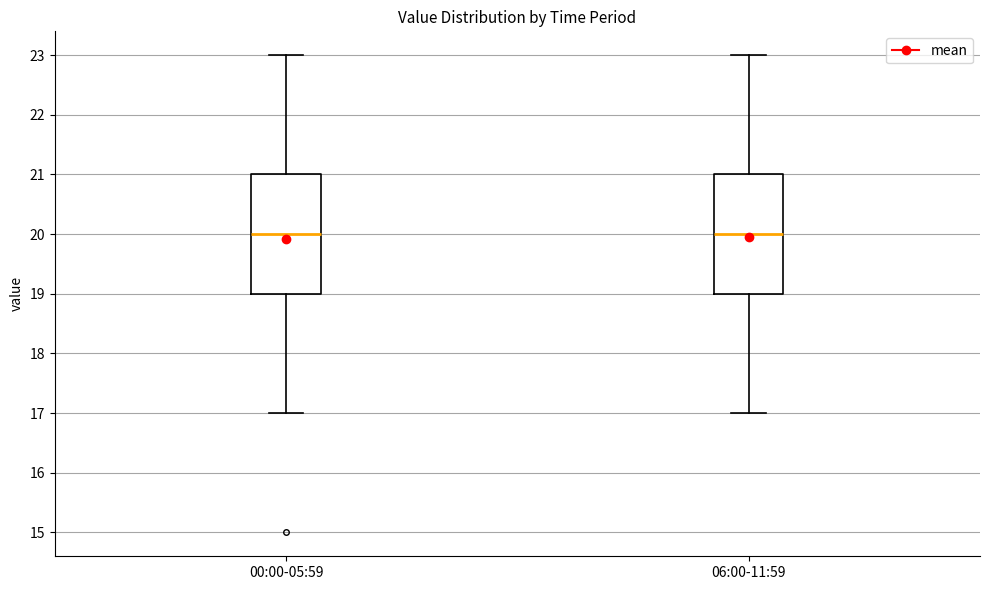

Reading left to right, transcribe this box plot: for each box, give where its median line is, the range the box spans, and where its two whiskers end, as read against the y-axis. The values are not printed on the chart, so give them approximately, as read against the axis.

00:00-05:59: median 20, box 19 to 21, whiskers 17 to 23
06:00-11:59: median 20, box 19 to 21, whiskers 17 to 23